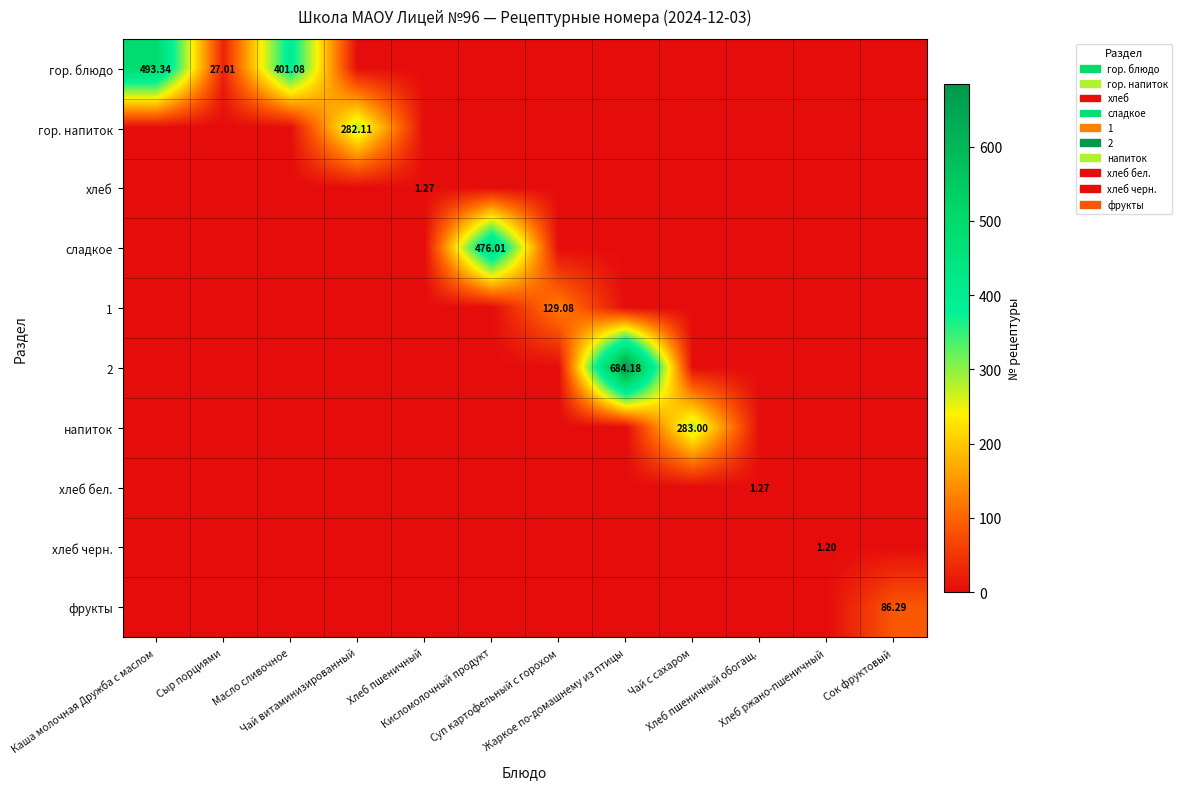

At Хлеб пшеничный обогащ., list the series in order from smallest to largest.

гор. блюдо, гор. напиток, хлеб, сладкое, 1, 2, напиток, хлеб черн., фрукты, хлеб бел.